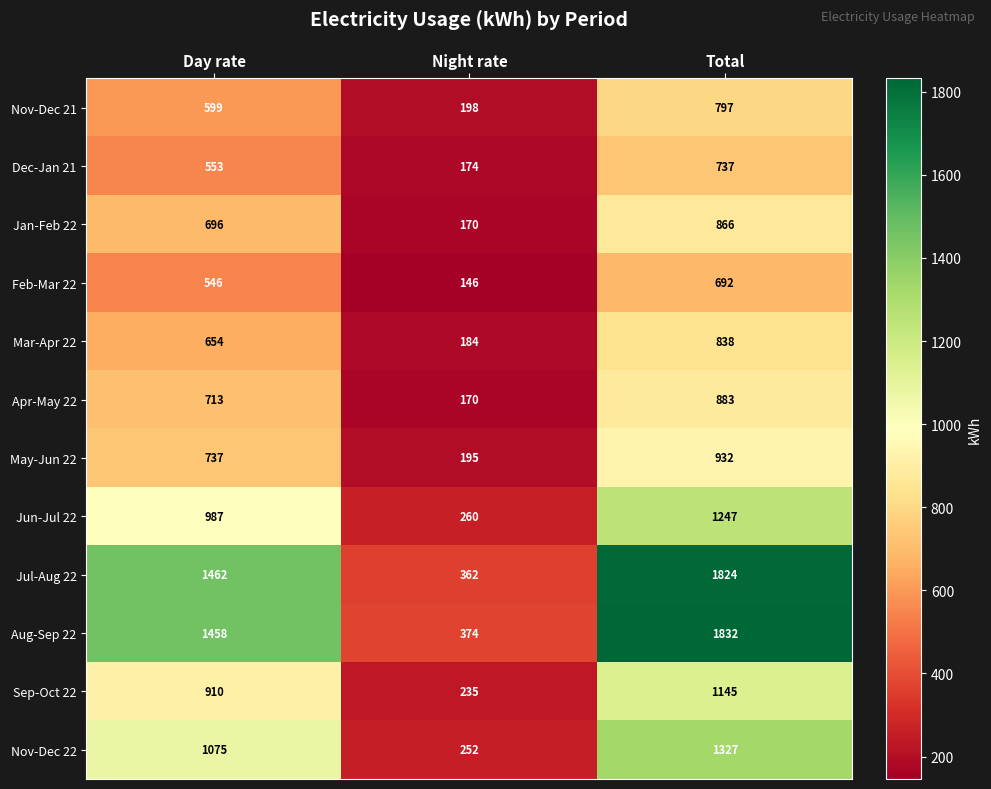

True or false: Apr-May 22 has a value of 1521 at Total.

False